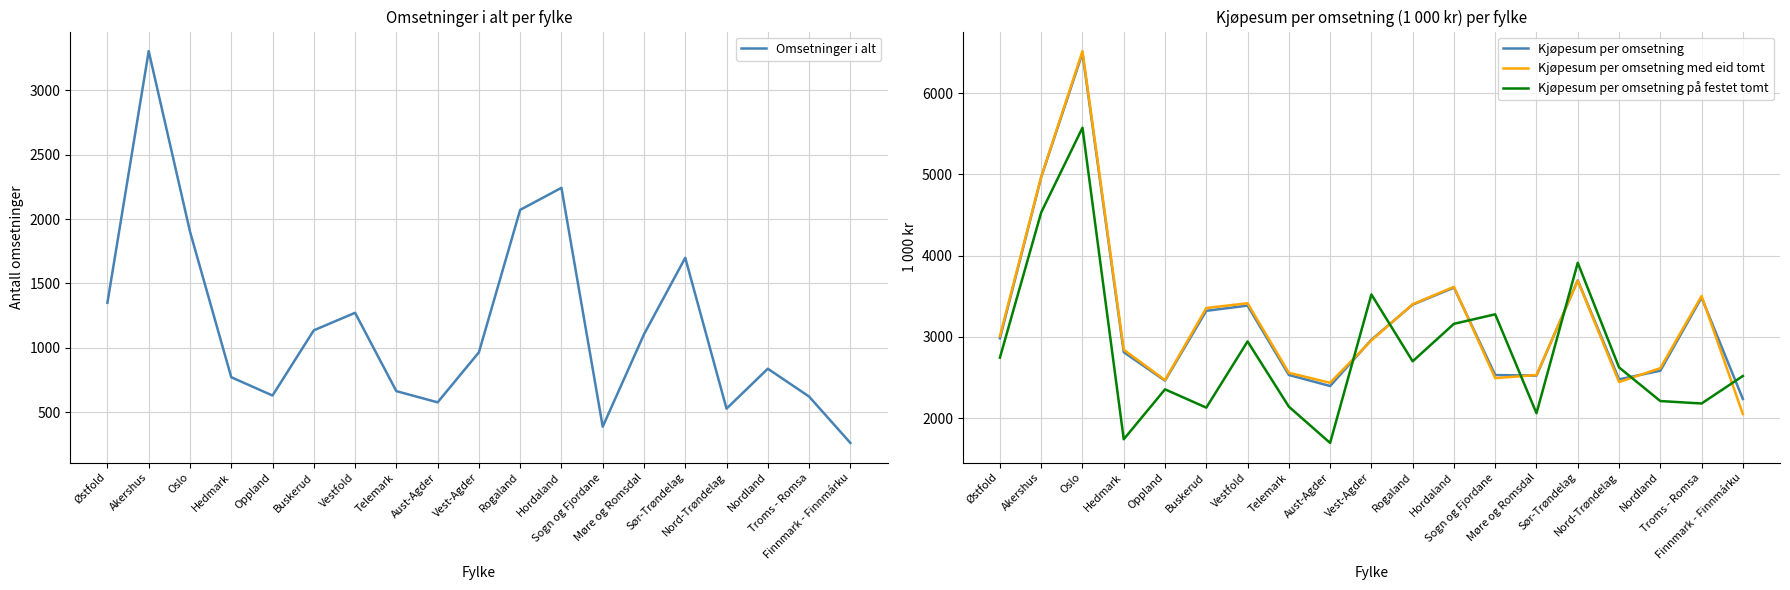

Is it true that Kjøpesum per omsetning på festet tomt equals 1958 at Hordaland?

False